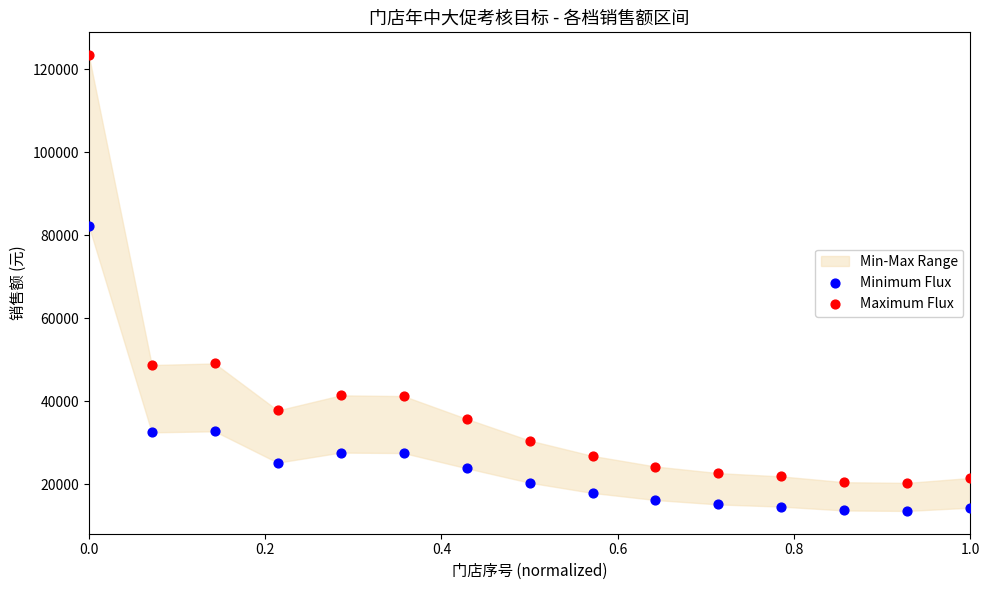

In the Maximum Flux series, what Y value is closest to 71857?

49086.0